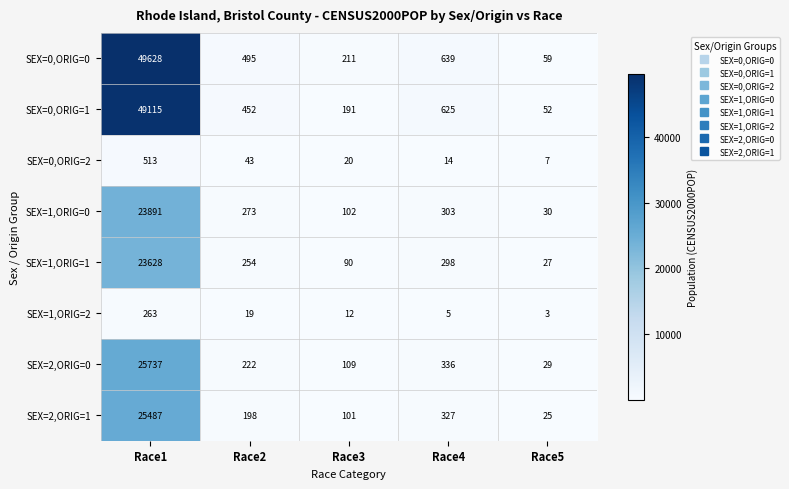

The value of SEX=0,ORIG=2 at Race5 is 7. True or false?

True